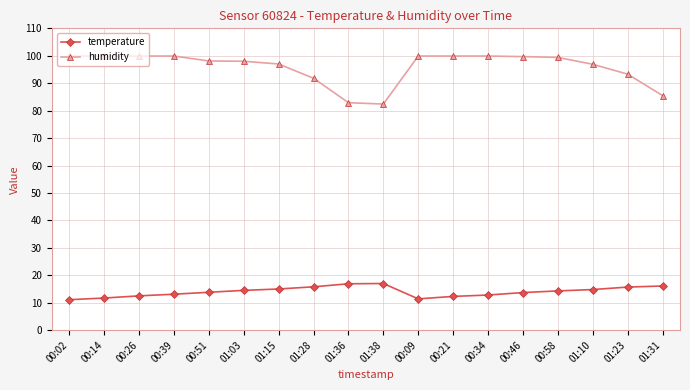

What is the maximum value for humidity?

99.9